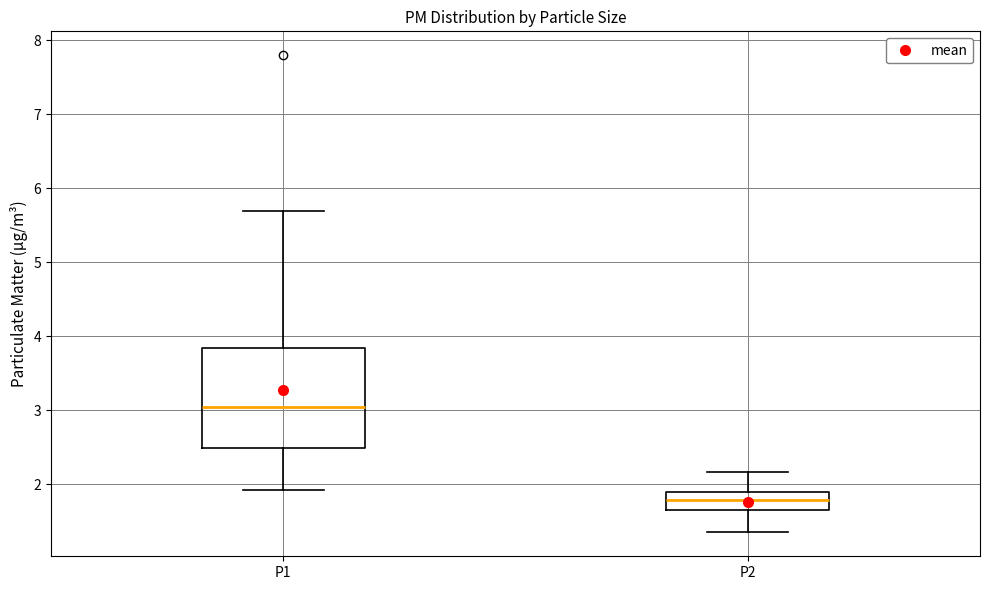

Which box's median line is the lowest?

P2